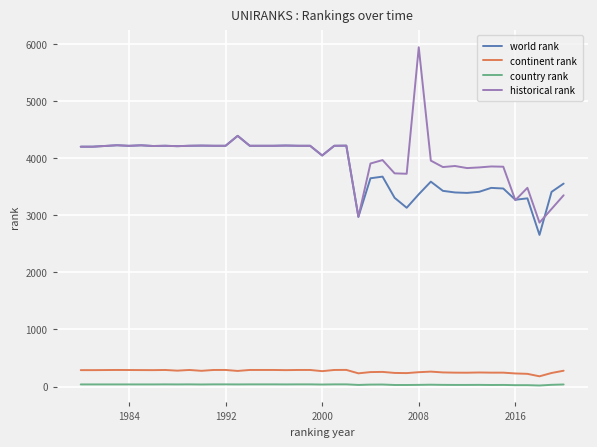

What is the highest value of the historical rank series?

5939.5